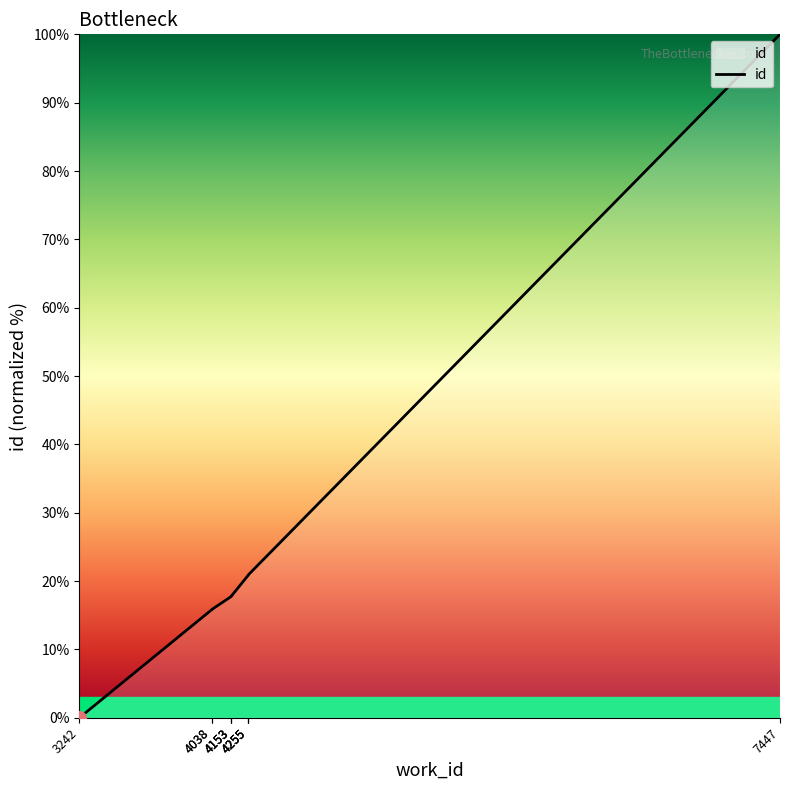

What is the approximate value at 4255?

20.9